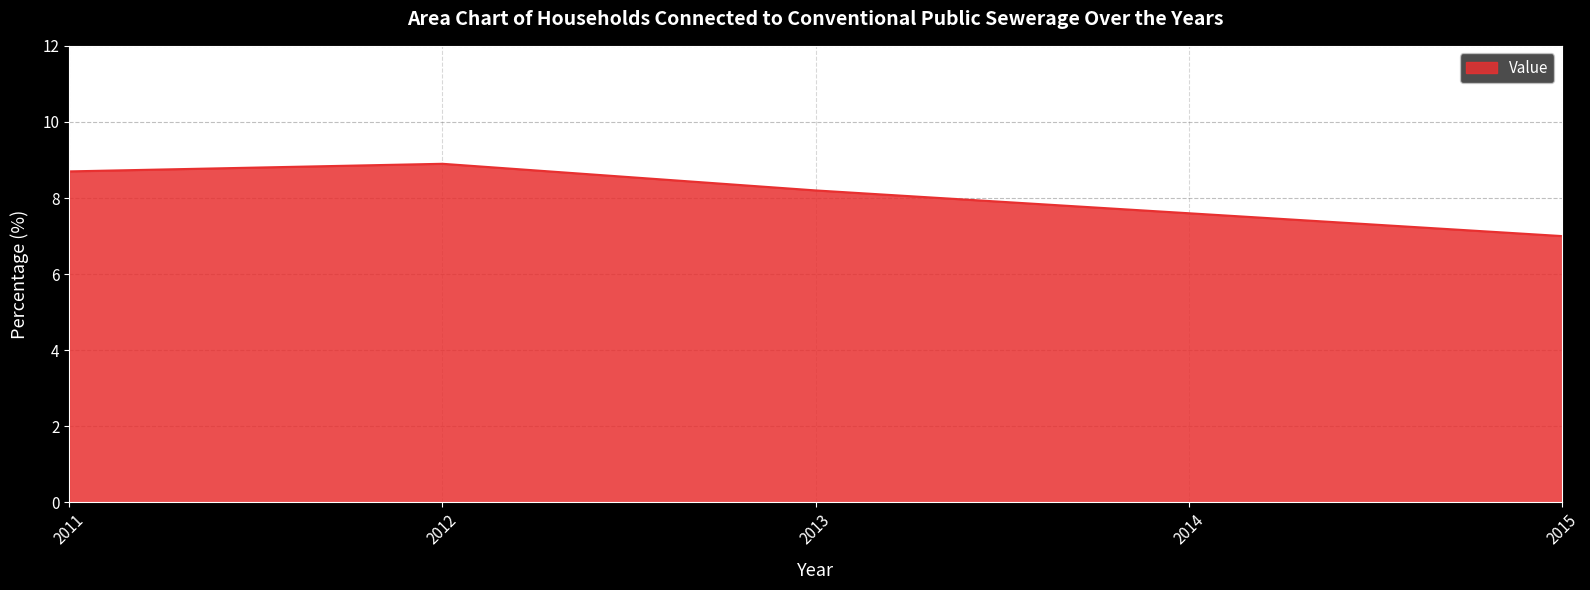

Rank the categories by value from lowest to highest.

2015, 2014, 2013, 2011, 2012